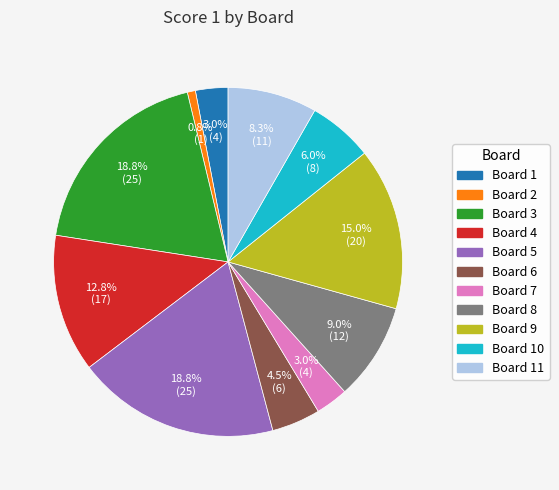

Which slice is the smallest?

Board 2